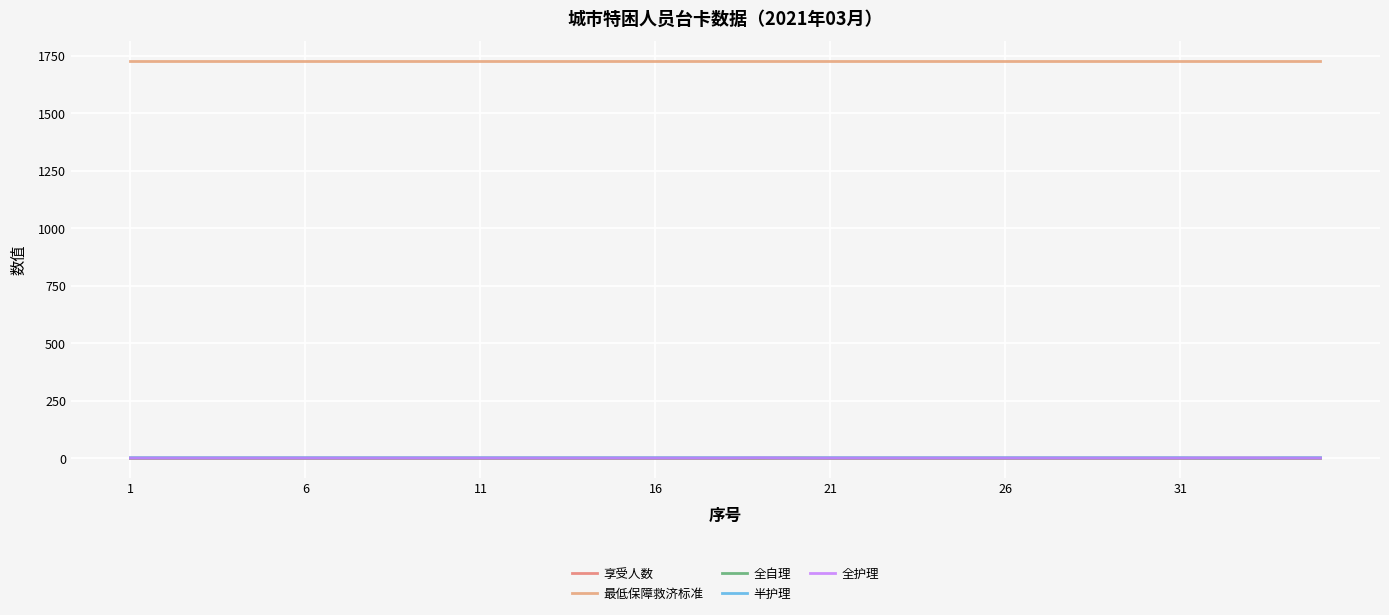

How many lines are shown in the chart?

5